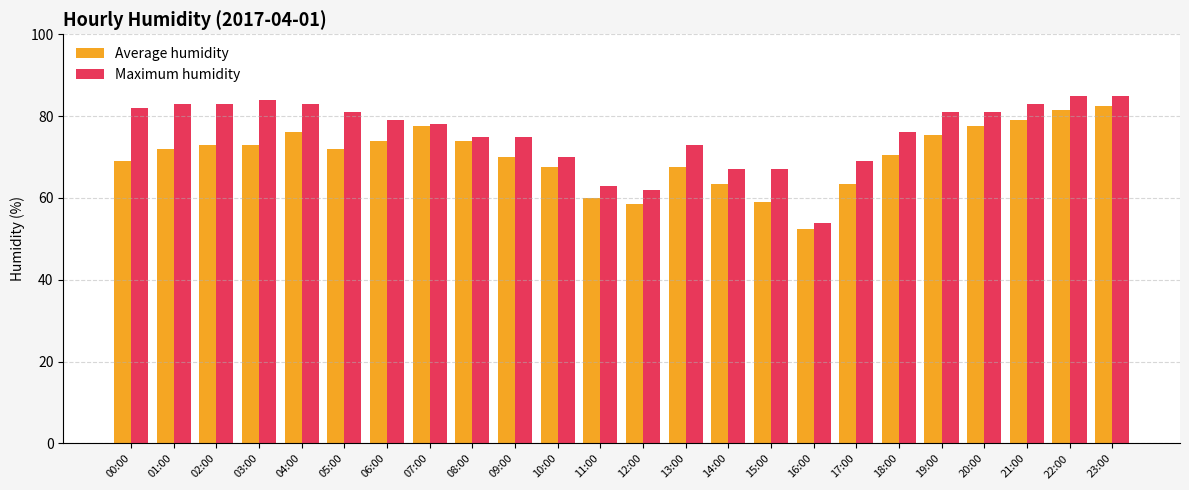

Which series has the widest spread of values?

Maximum humidity